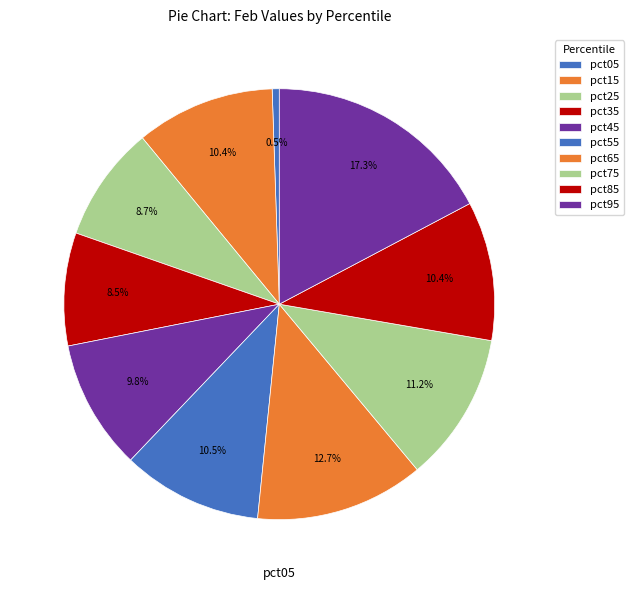

To the nearest percent, what portion does pct95 represent?

17%